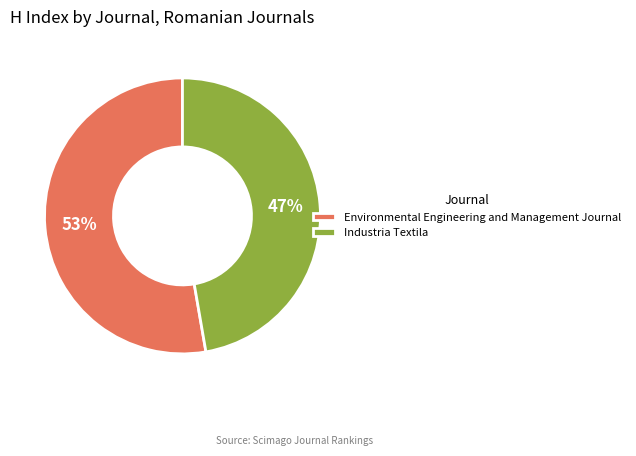

To the nearest percent, what is the combined percentage of Environmental Engineering and Management Journal and Industria Textila?

100%